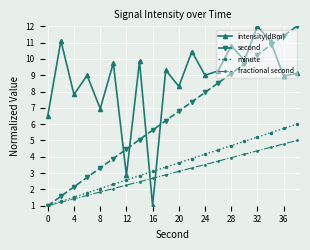

How many data points in fractional second are above 3?

10